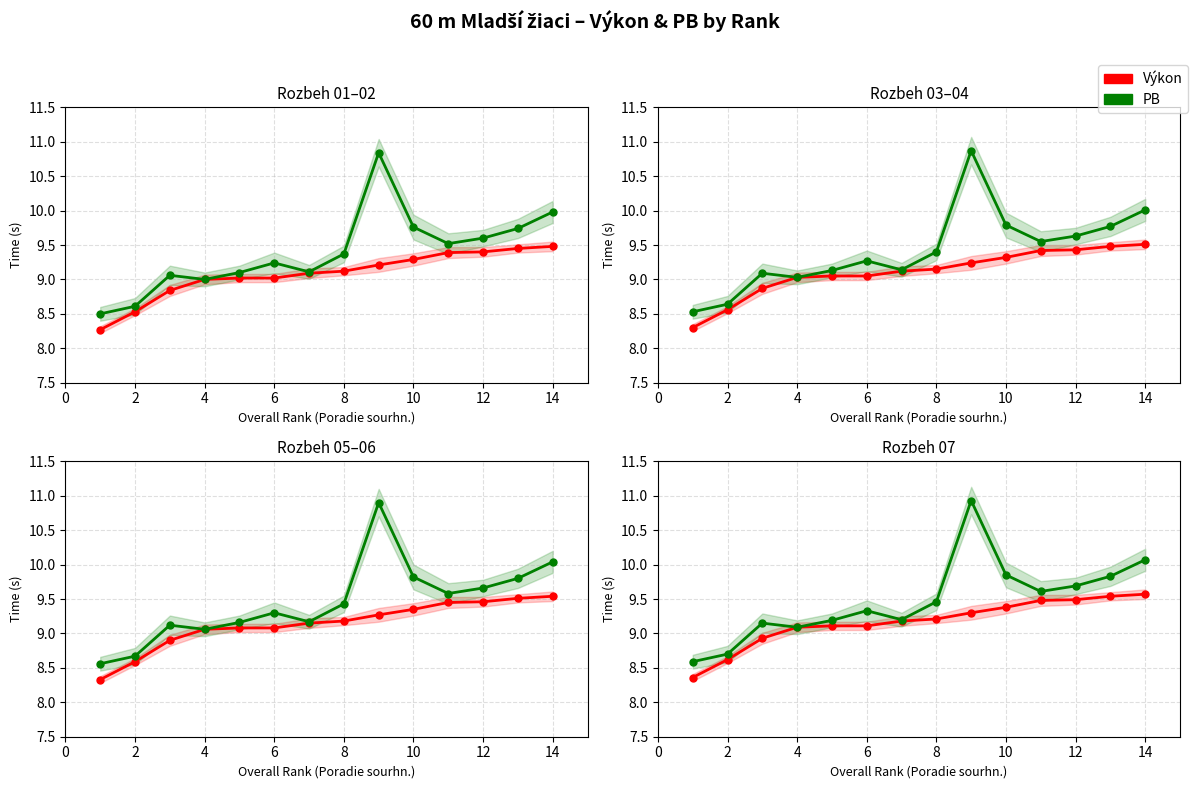

What is the total value across all series at 4?

18.1